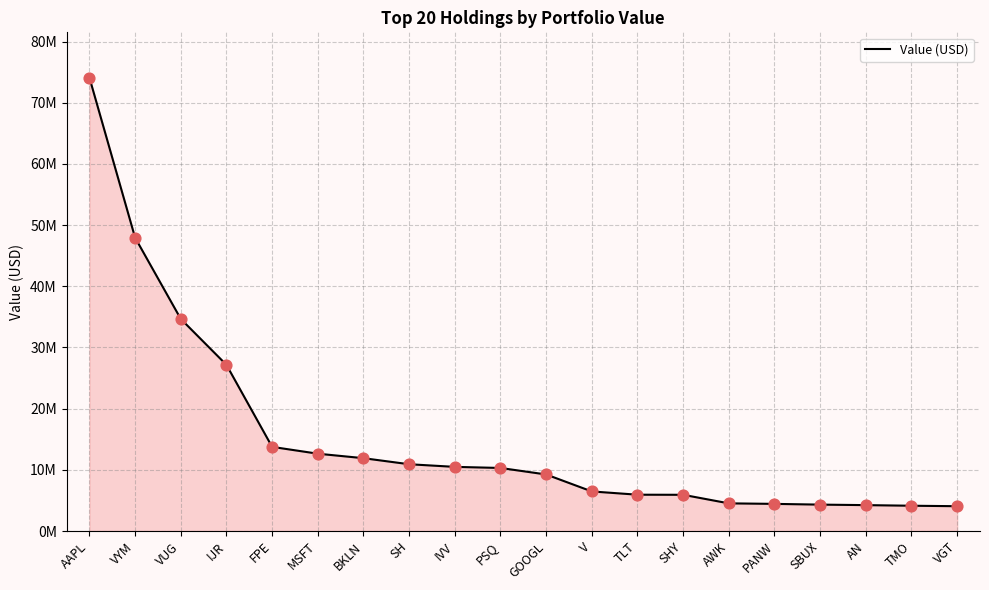

What is the change in value from MSFT to V?

-6168427